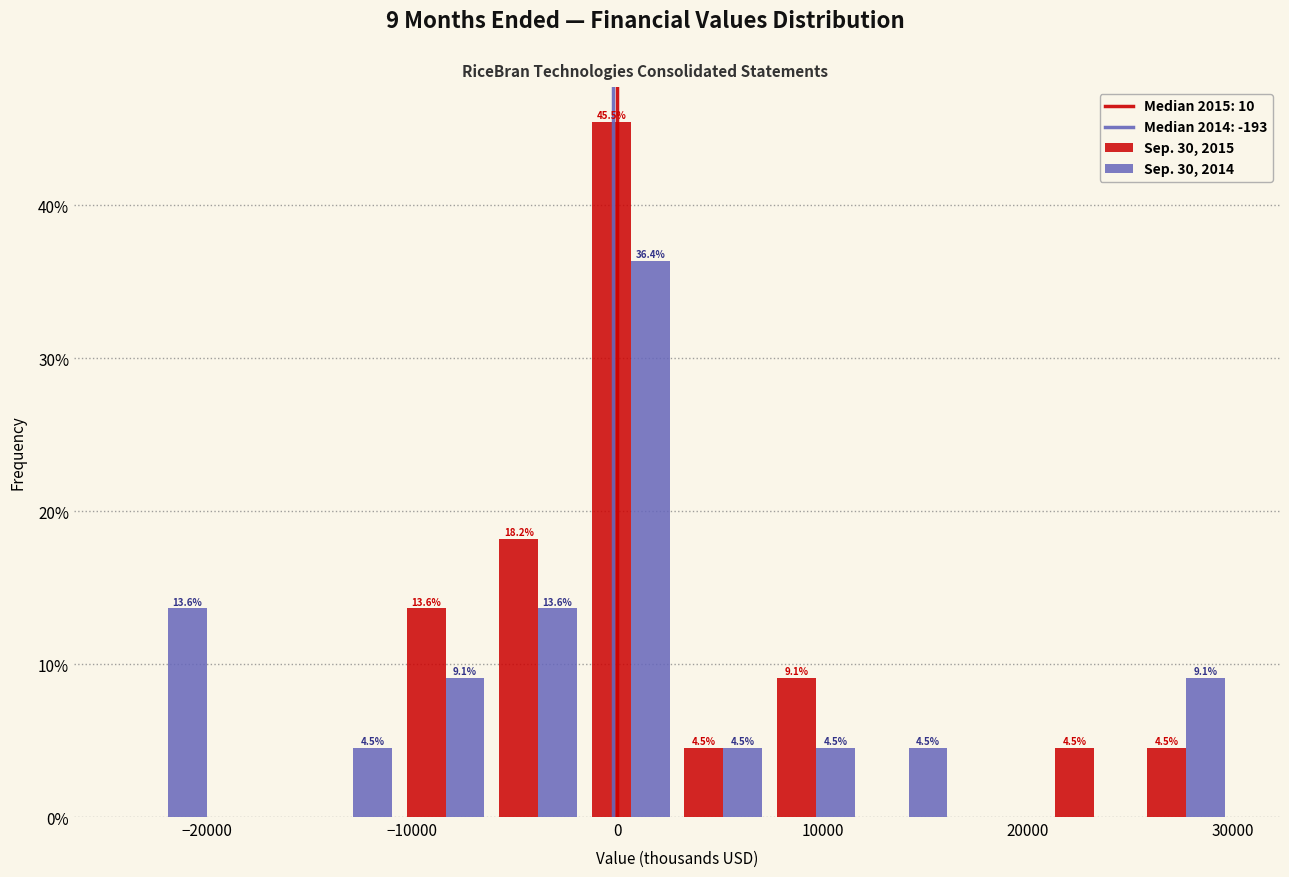

In the Sep. 30, 2015 series, which range on the x-axis has the tallest bar?

-2000 to 3000